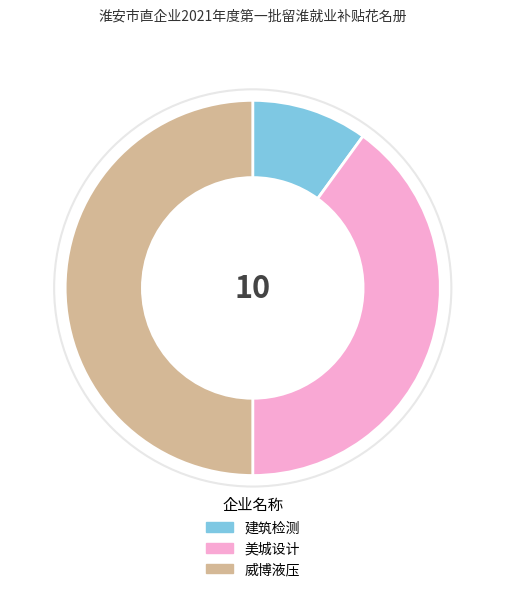

Does 美城设计 represent more than half of the total?

No